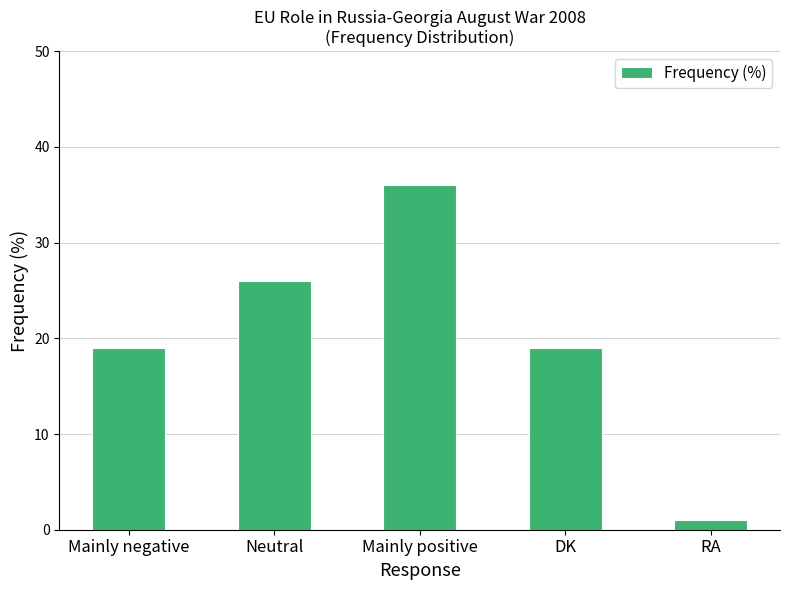

What is the difference between the maximum and minimum values?

35